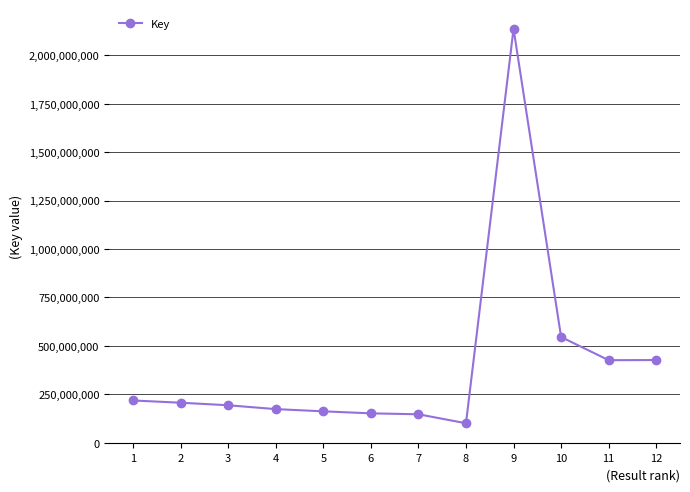

Which label corresponds to the largest value in the chart?

9